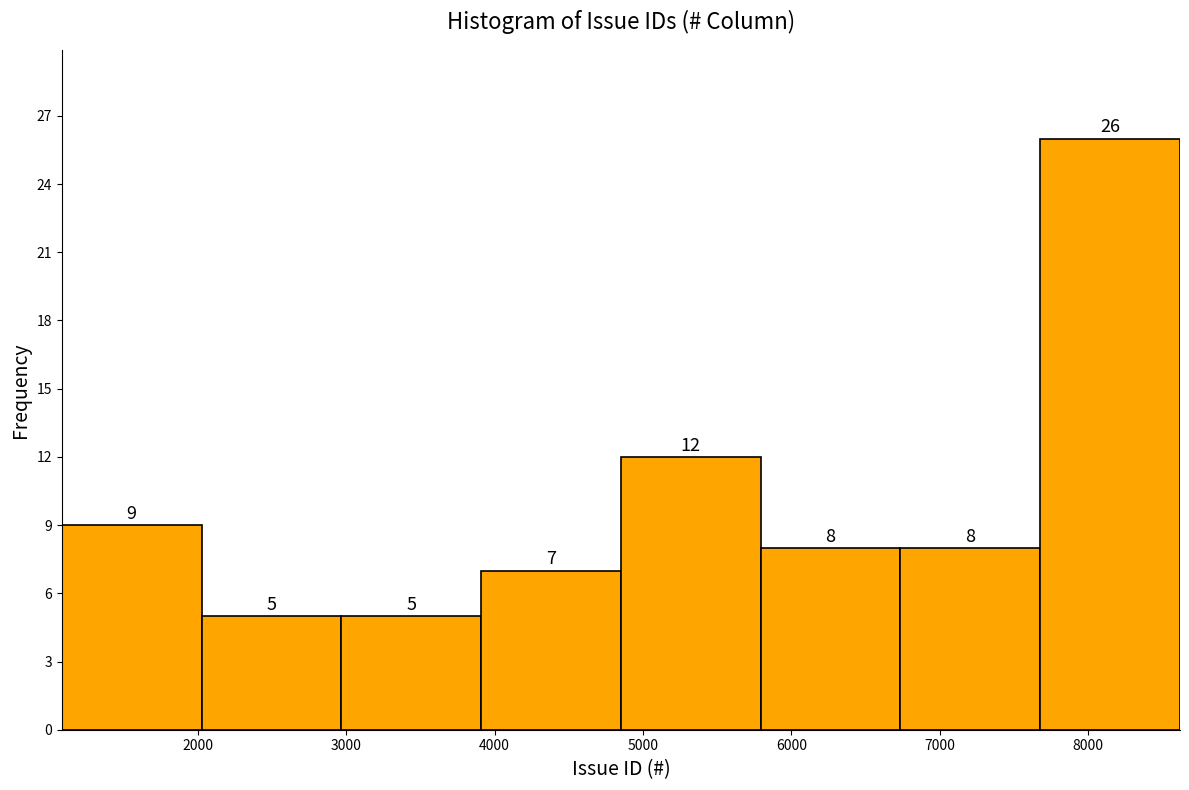

Which range on the x-axis has the tallest bar?

7700 to 8600